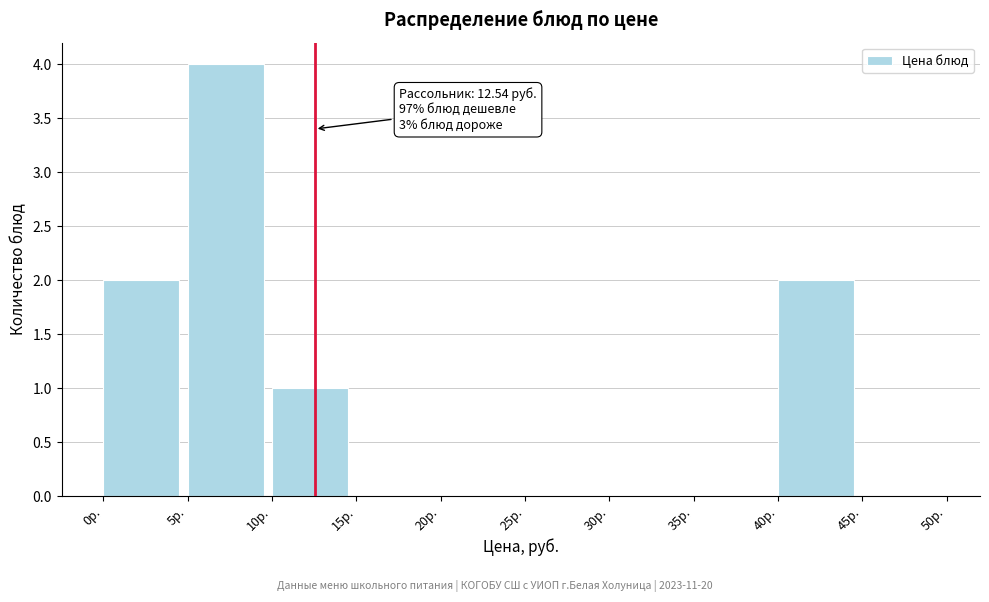

Which range on the x-axis has the tallest bar?

5 to 10